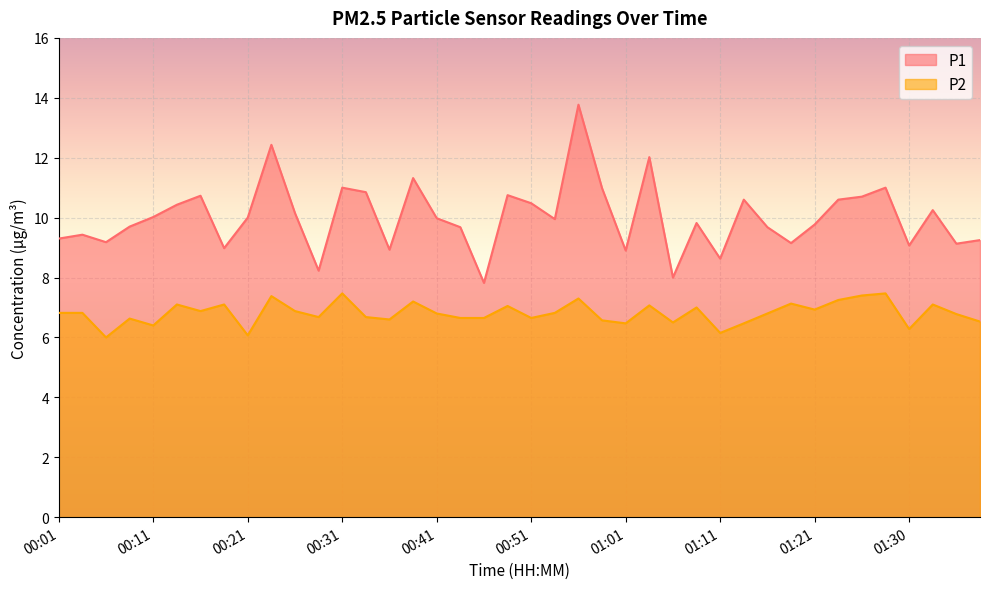

Is the value of P2 at 01:23 greater than the value of P1 at 00:41?

No